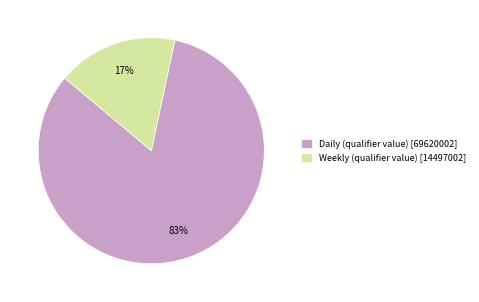

To the nearest percent, what portion does Daily (qualifier value) represent?

83%